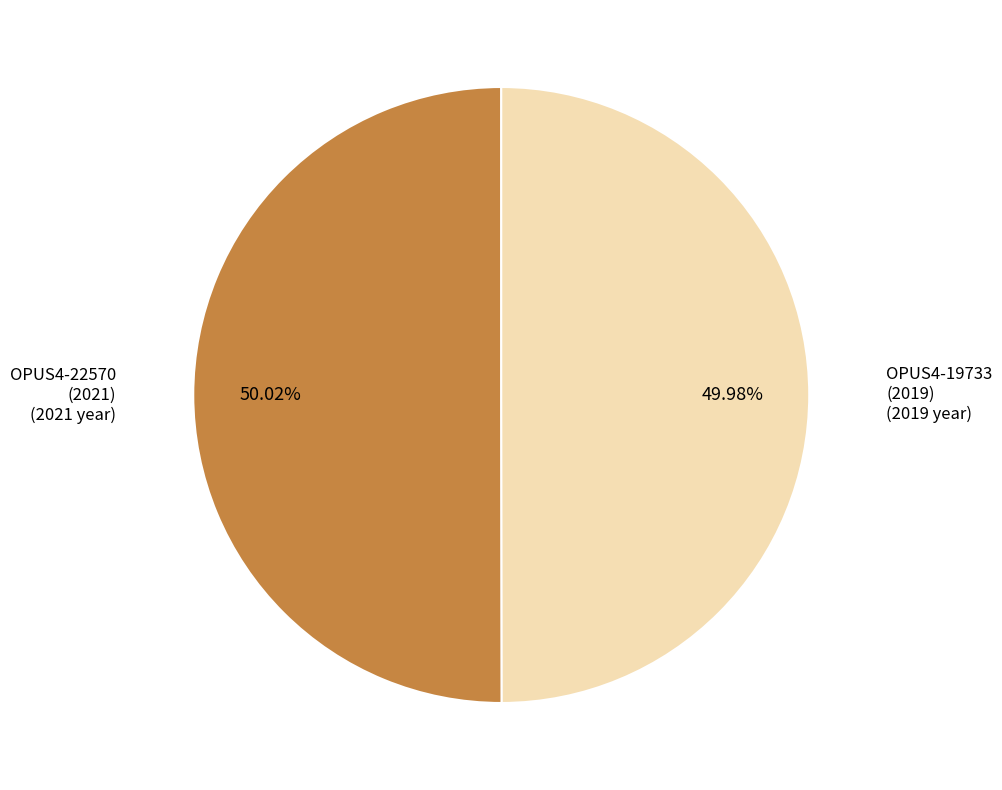

Does any single category account for the majority?

Yes